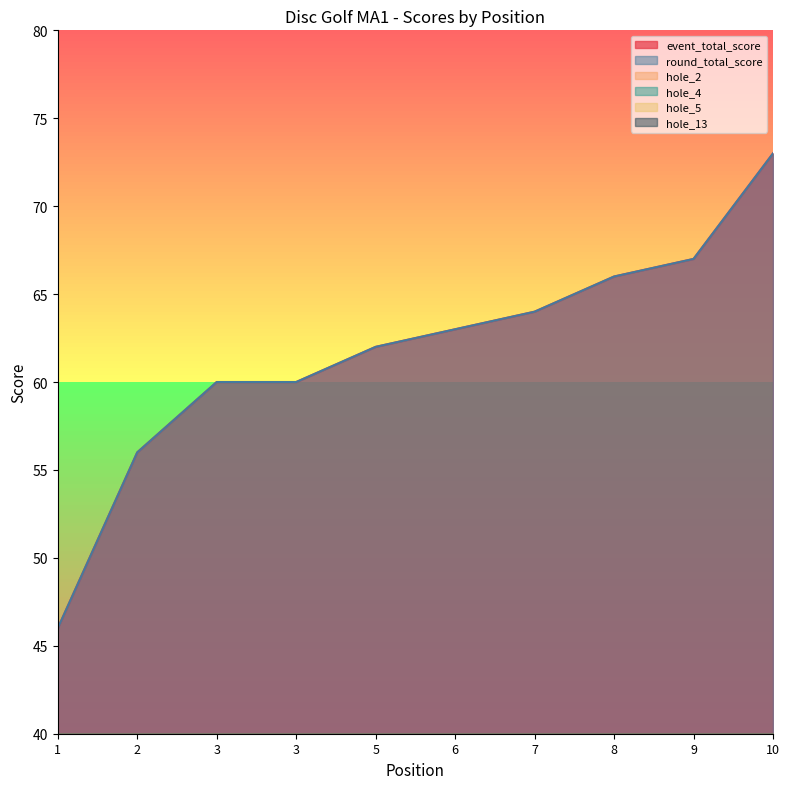

How many lines are shown in the chart?

6